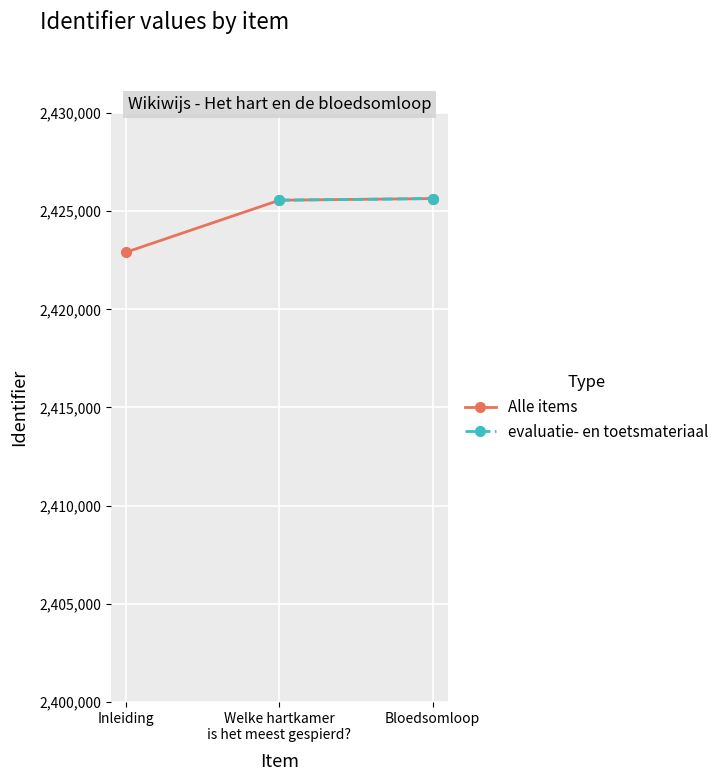

What is the minimum value shown in the chart?

2422909